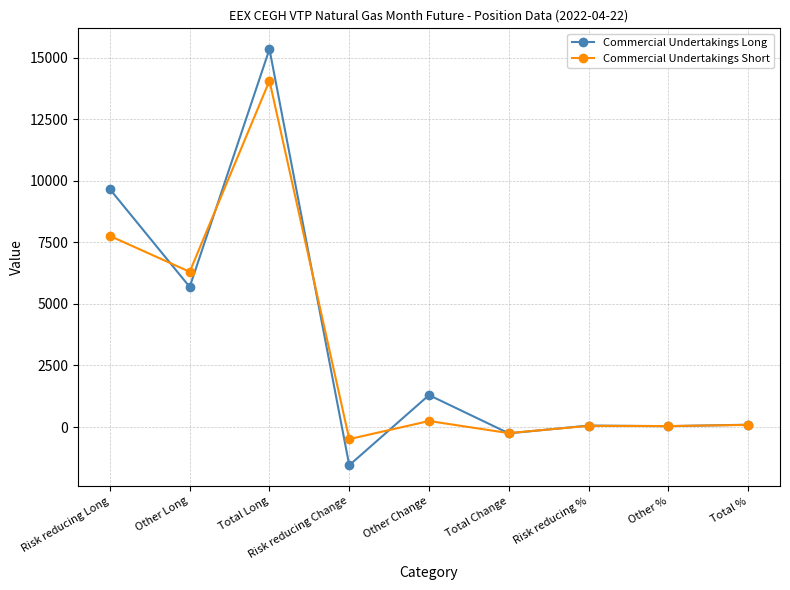

At which category is the sum across all series the highest?

Total Long